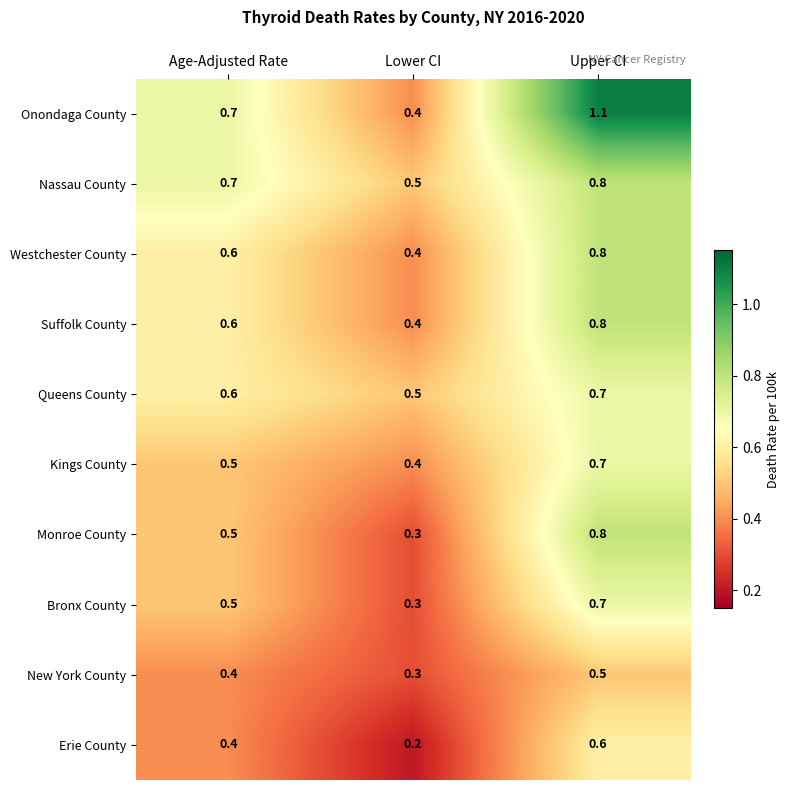

Reading right to left, extract all data points from this chart.

Onondaga County: 1.1	0.4	0.7
Nassau County: 0.8	0.5	0.7
Westchester County: 0.8	0.4	0.6
Suffolk County: 0.8	0.4	0.6
Queens County: 0.7	0.5	0.6
Kings County: 0.7	0.4	0.5
Monroe County: 0.8	0.3	0.5
Bronx County: 0.7	0.3	0.5
New York County: 0.5	0.3	0.4
Erie County: 0.6	0.2	0.4